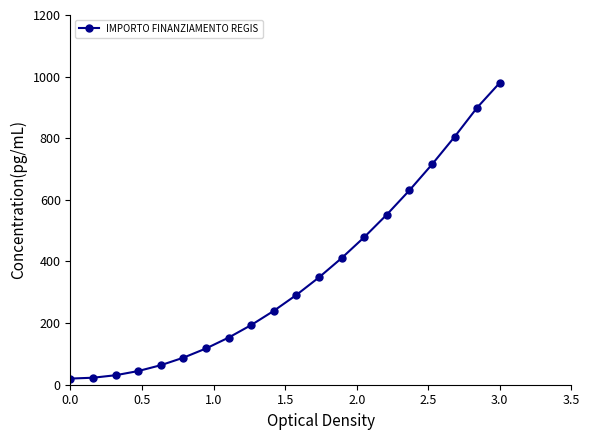

What is the value of the 18th point from the left?

804.5